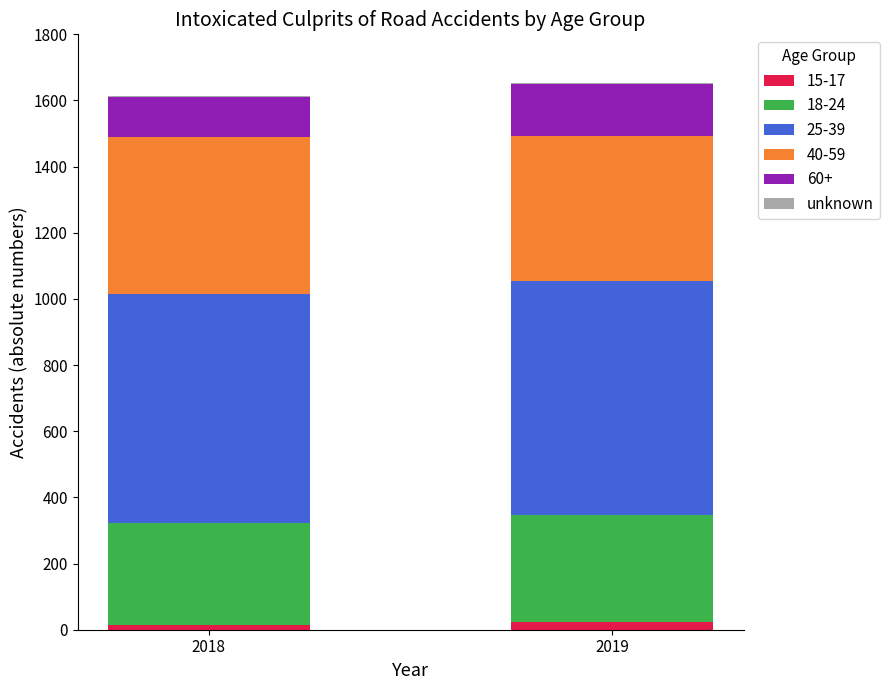

The 15-17 series shows 24 at 2019. True or false?

True